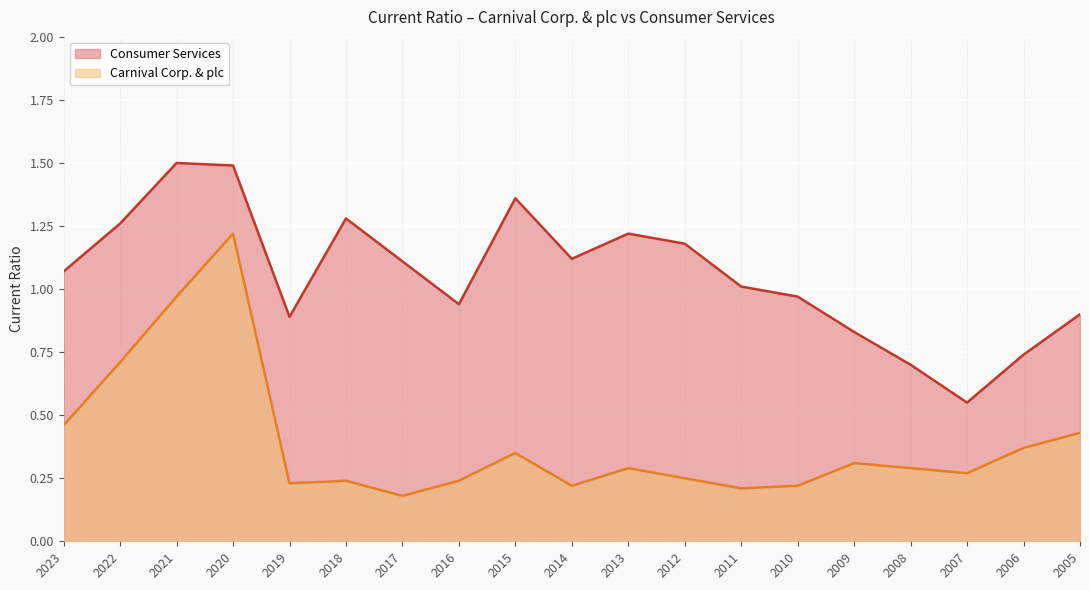

True or false: Carnival Corp. & plc has more than 1 points higher than both neighbors.

True